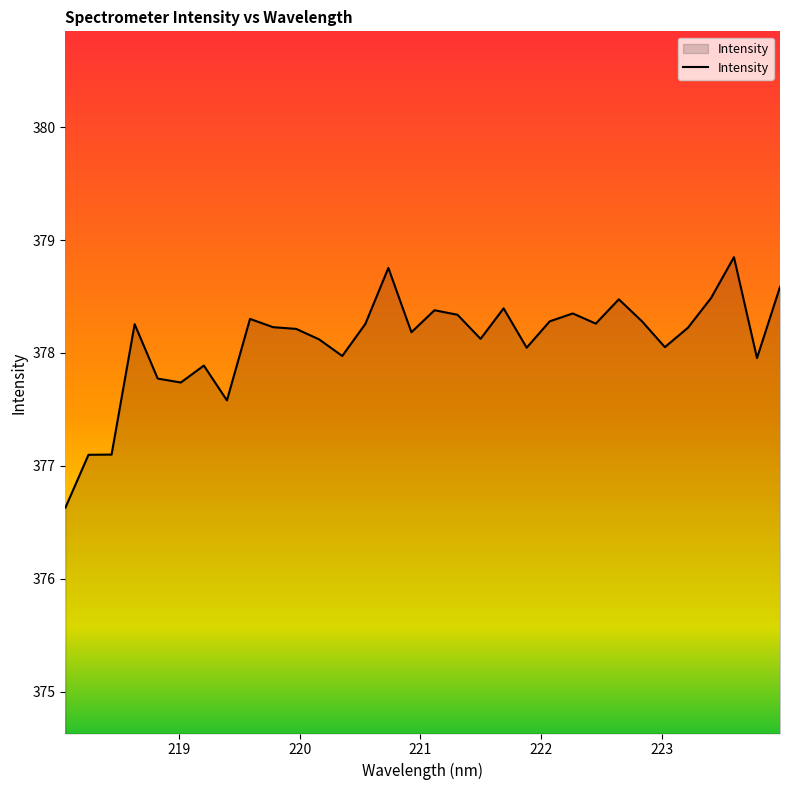

What is the greatest value displayed?

378.8